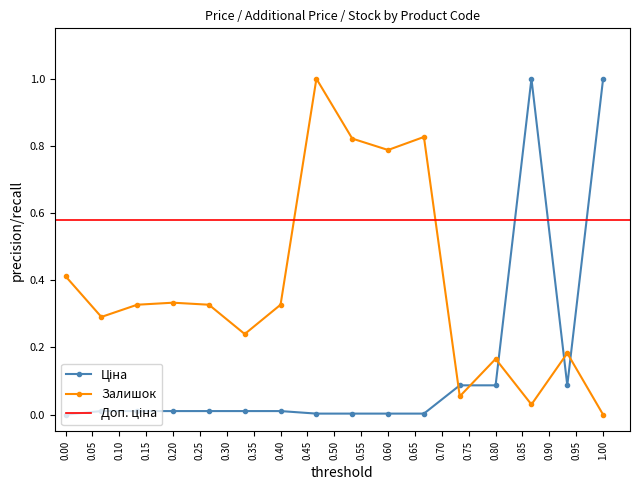

Is it true that Залишок equals 0.3 at 0.80?

False